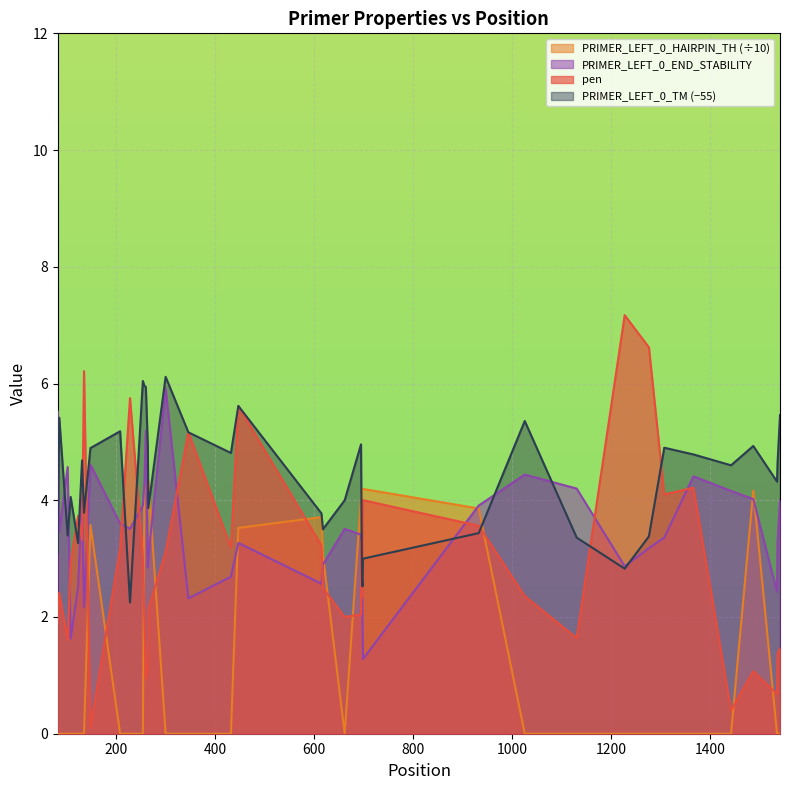

Rank the series by their maximum value, from lowest to highest.

PRIMER_LEFT_0_HAIRPIN_TH (÷10), PRIMER_LEFT_0_END_STABILITY, PRIMER_LEFT_0_TM (−55), pen